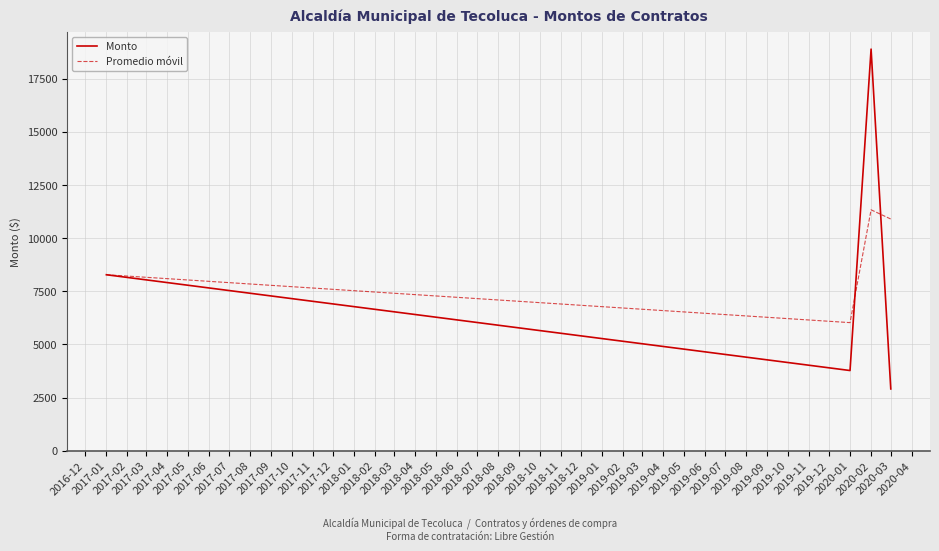

In Monto, how many points are higher than both neighbors (excluding endpoints)?

1